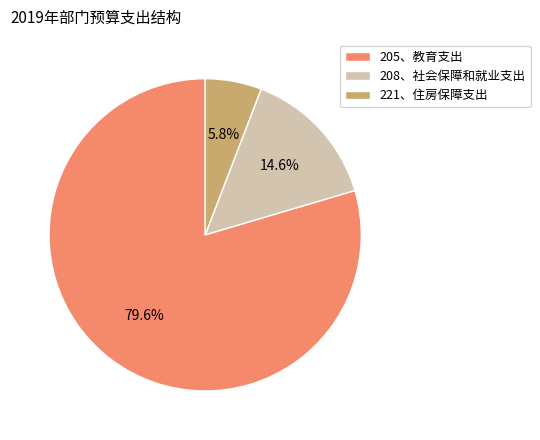

What is the majority slice?

205、教育支出